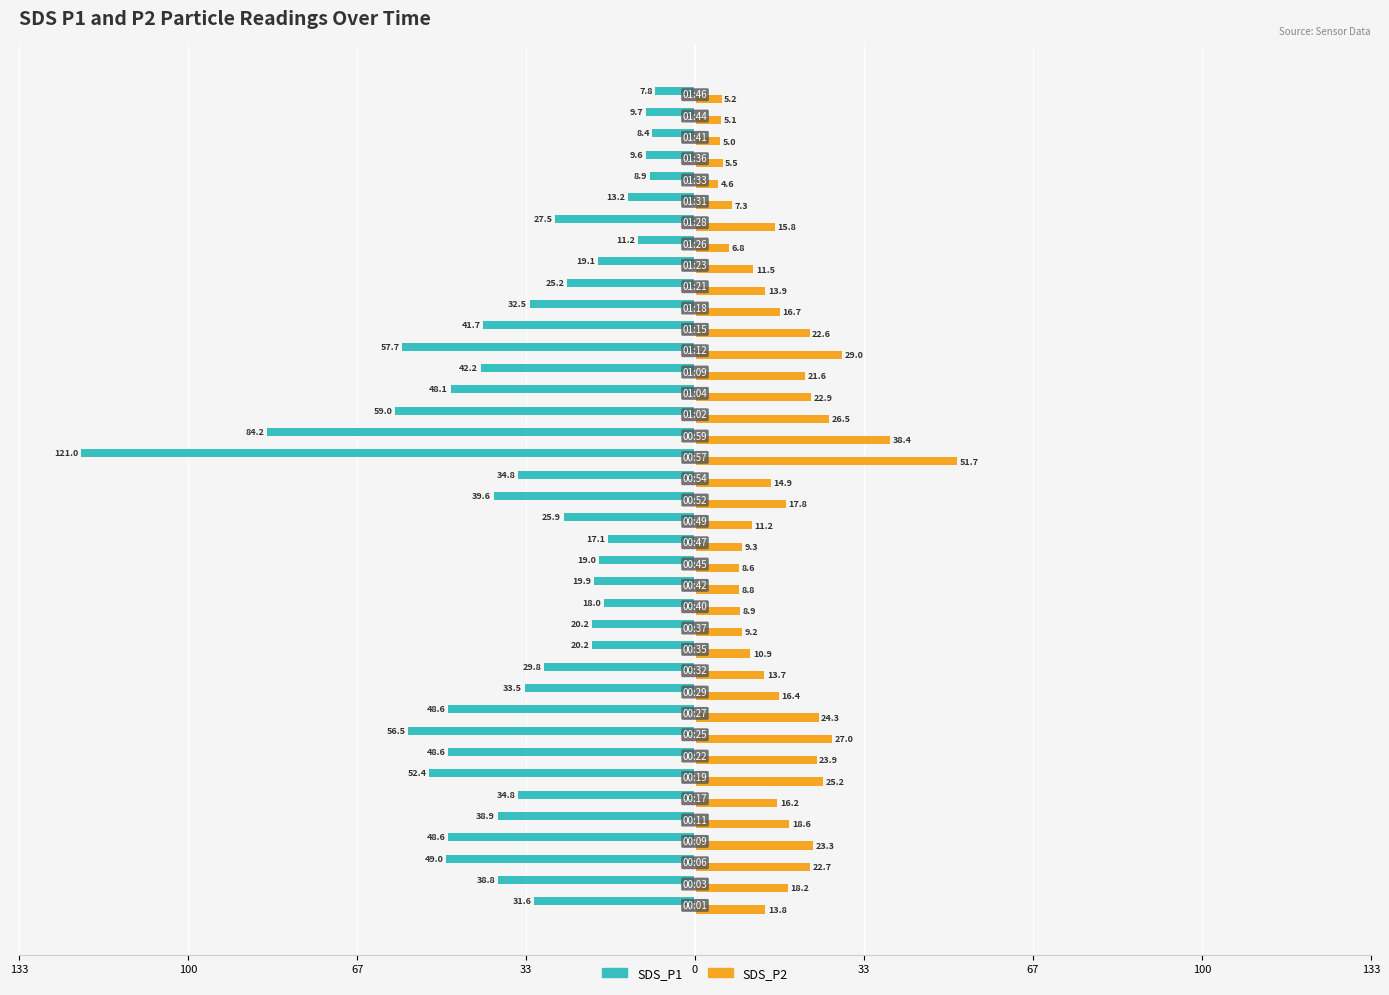

What are all the series names shown in the legend?

SDS_P1, SDS_P2